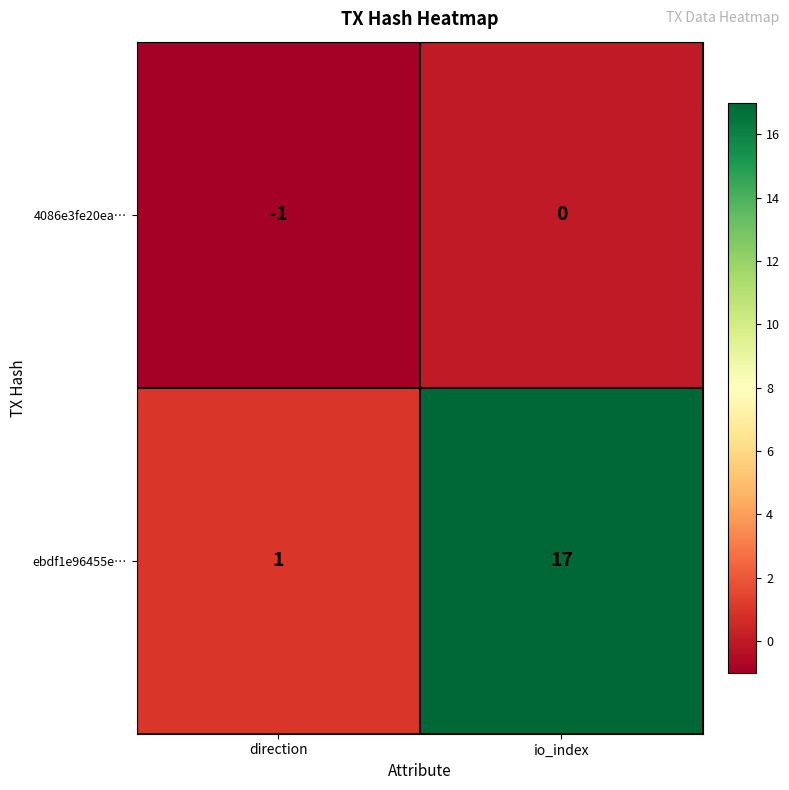

The value of 4086e3fe20ea… at direction is -1. True or false?

True